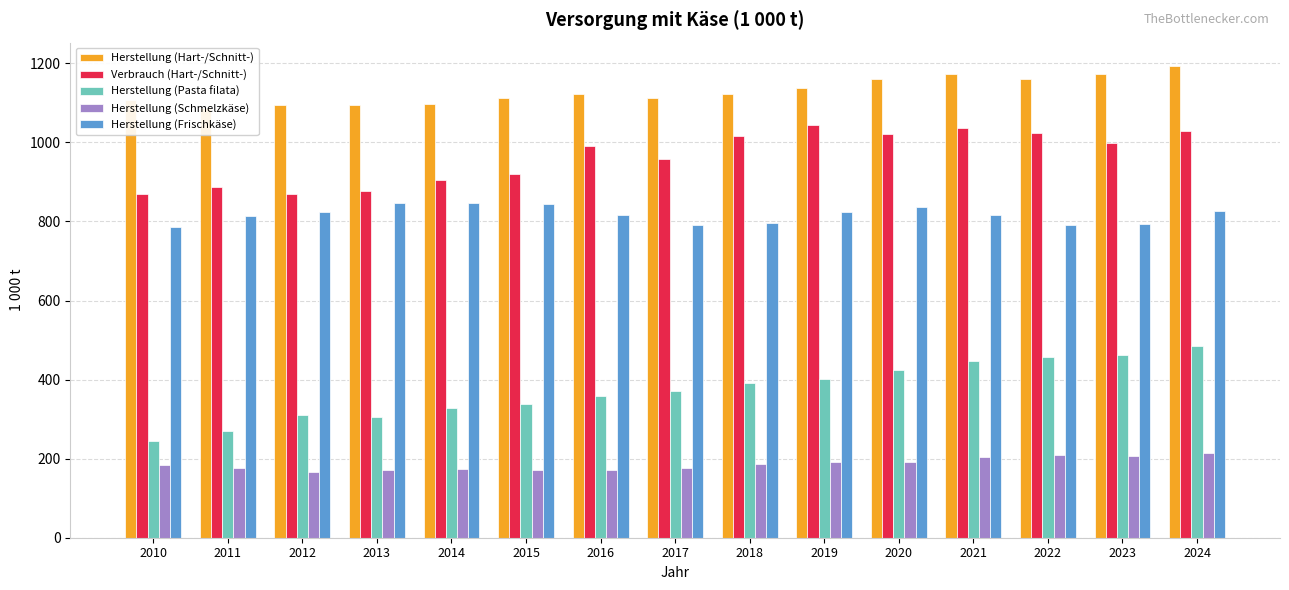

What is the average value of the Herstellung (Frischkäse) series?

817.0